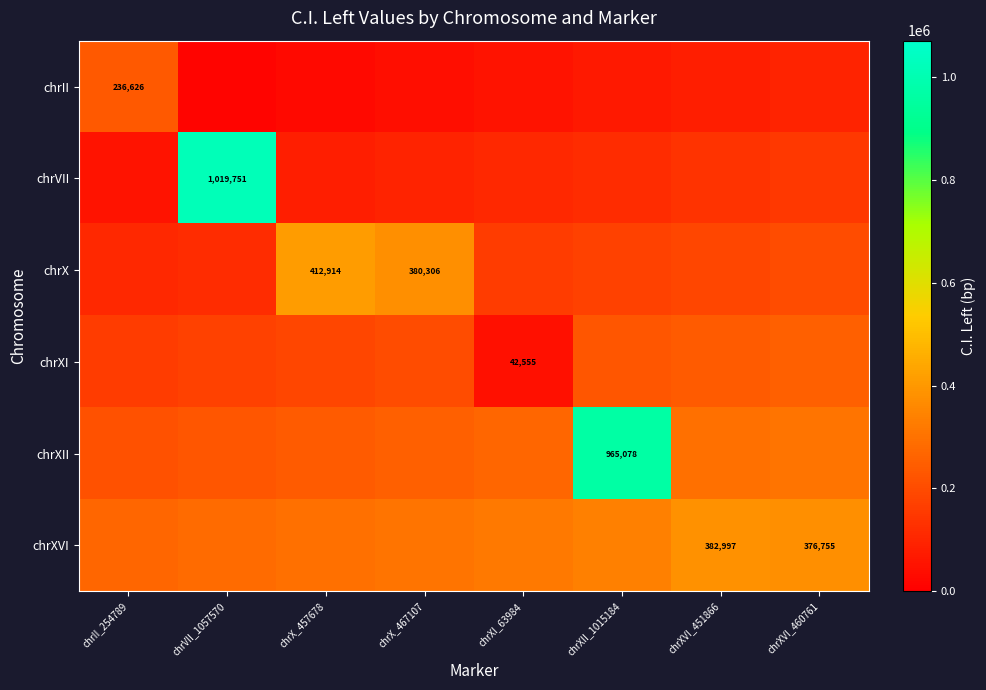

The chrXI series shows 240916.2 at chrXVI_451866. True or false?

True